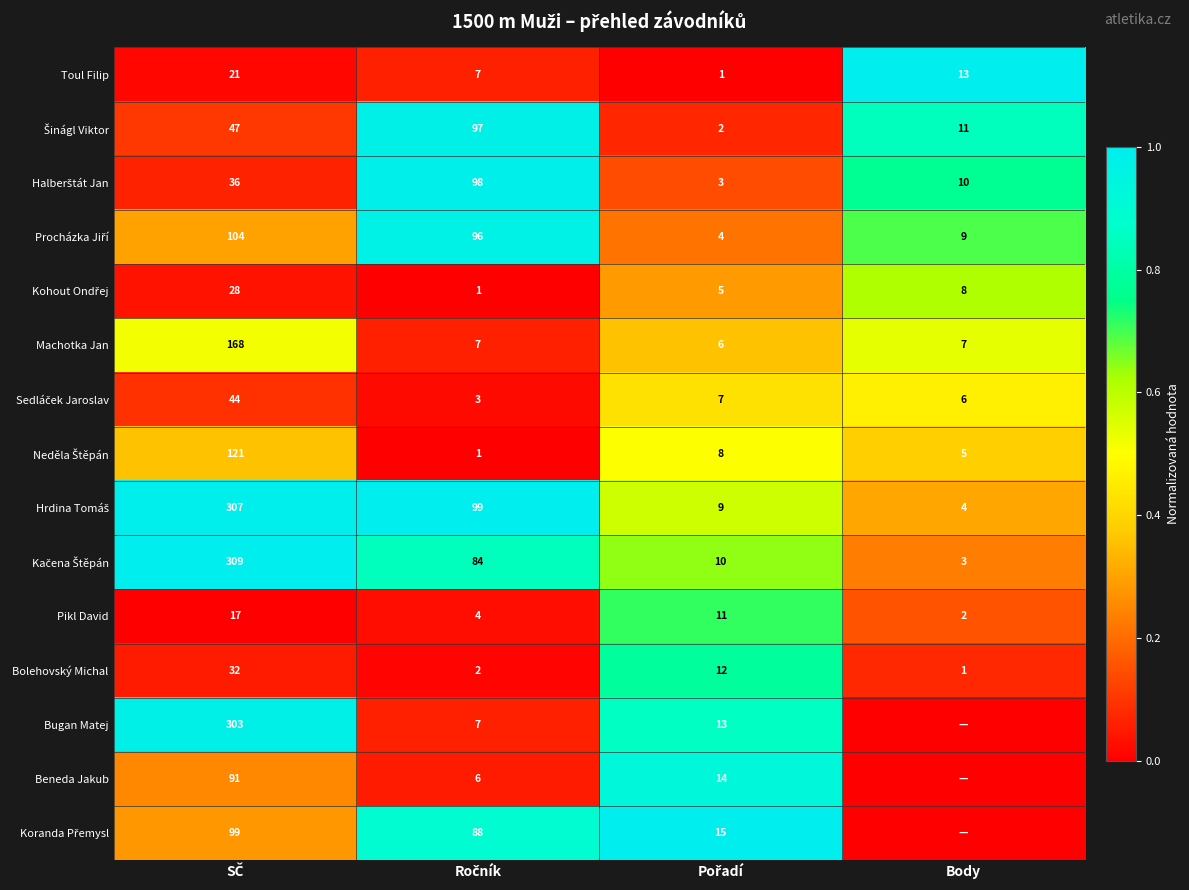

What is the difference between the second highest and second lowest values in the Bolehovský Michal series?

10